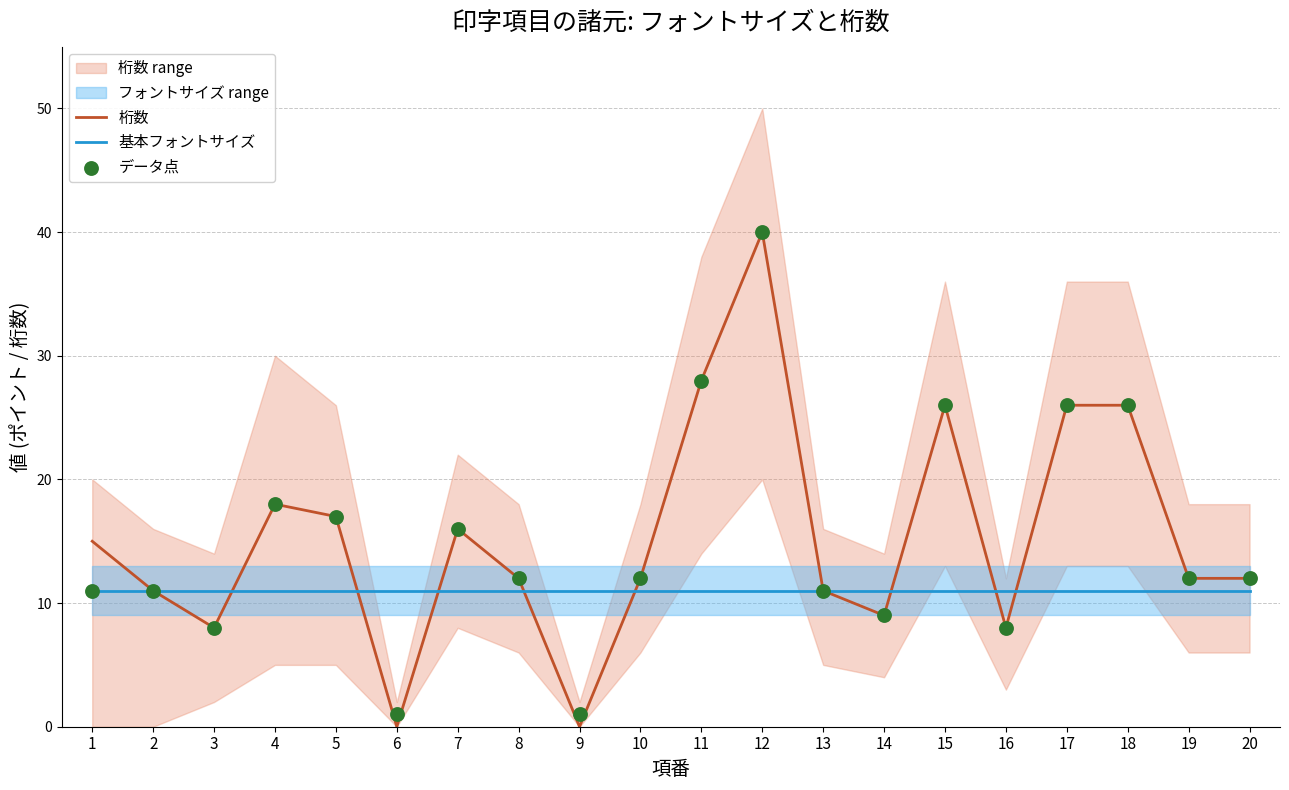

What are all the series names shown in the legend?

桁数, 基本フォントサイズ, データ点